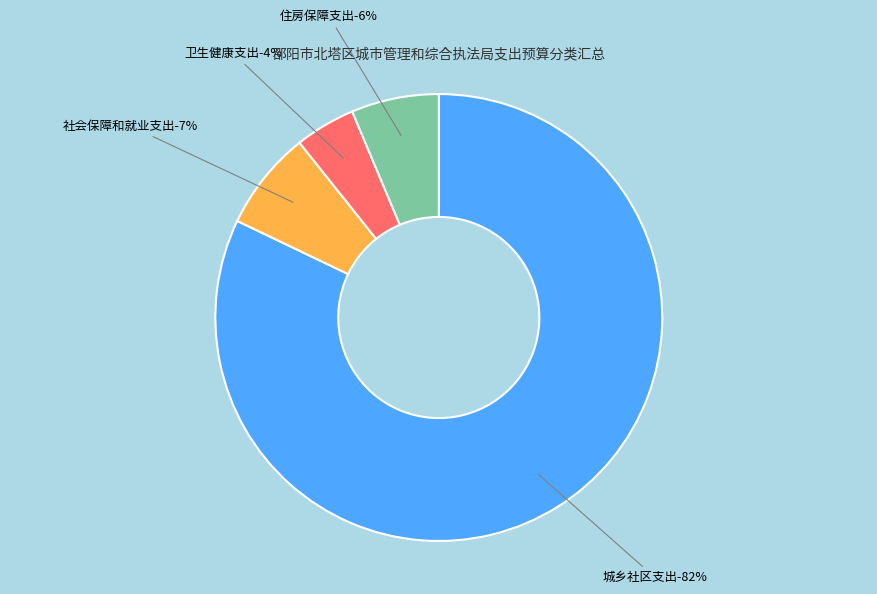

To the nearest percent, what portion does 城乡社区支出 represent?

82%